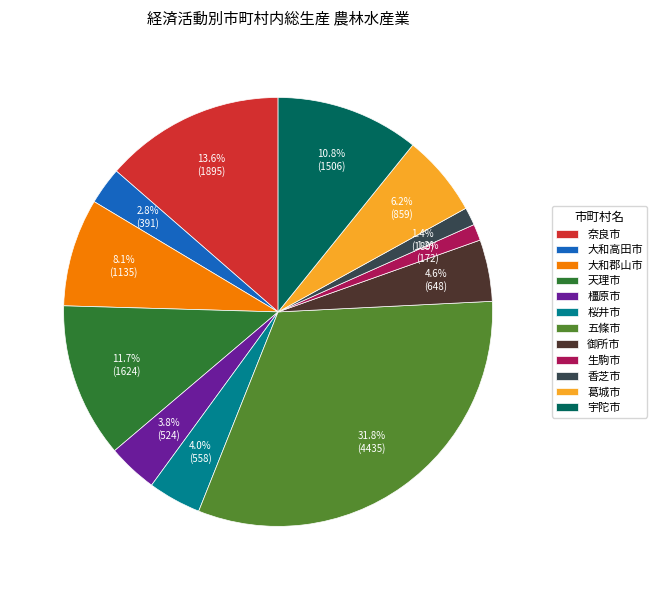

What percentage is NOT represented by 五條市?

68.2%